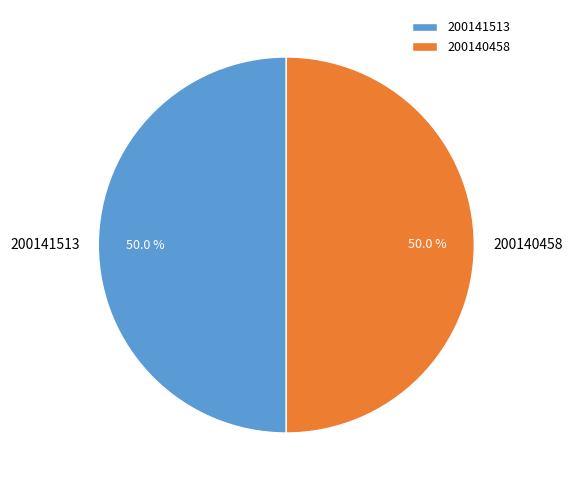

What percentage is the 200140458 slice, to the nearest percent?

50%